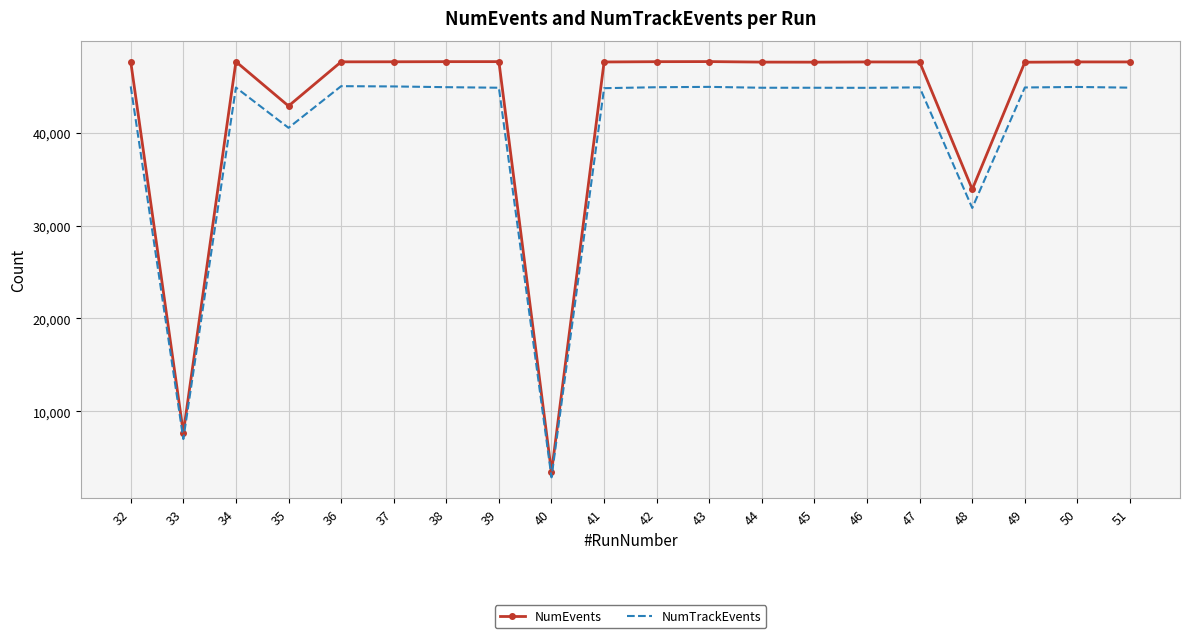

What are all the series names shown in the legend?

NumEvents, NumTrackEvents